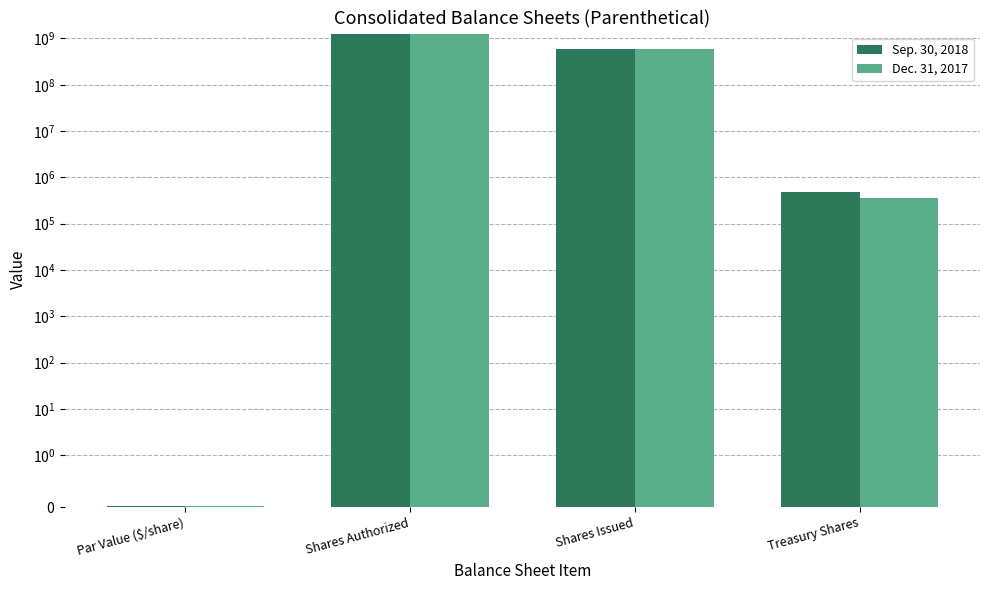

Rank the series at Treasury Shares from lowest to highest value.

Dec. 31, 2017, Sep. 30, 2018